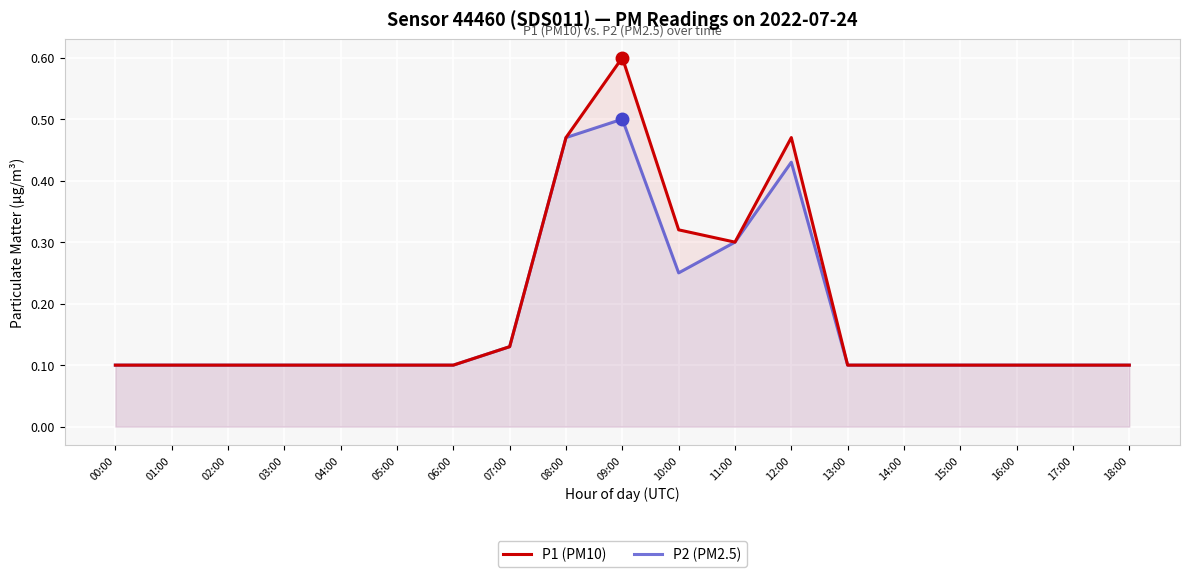

What is the average value of the P1 (PM10) series?

0.2